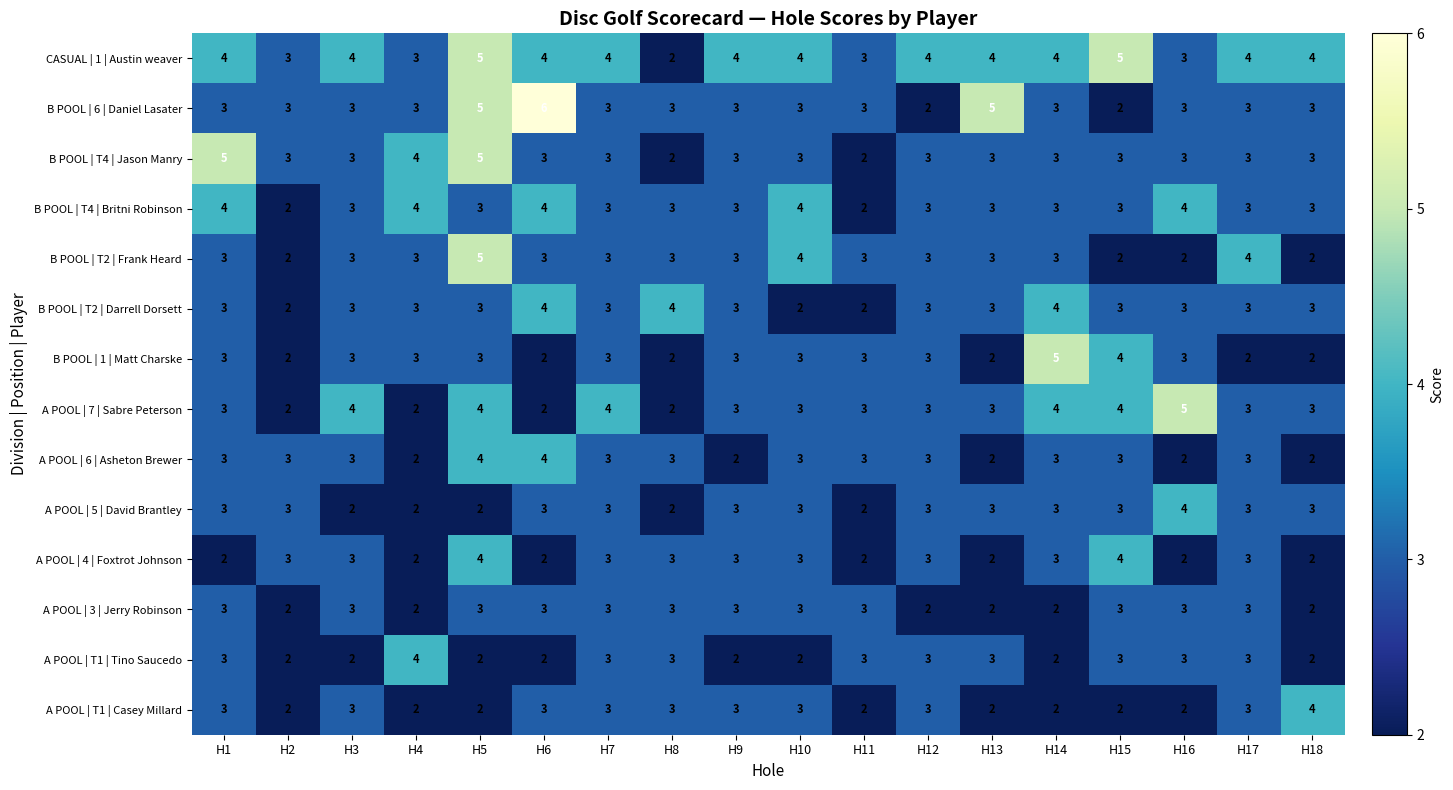

What is the smallest value displayed?

2